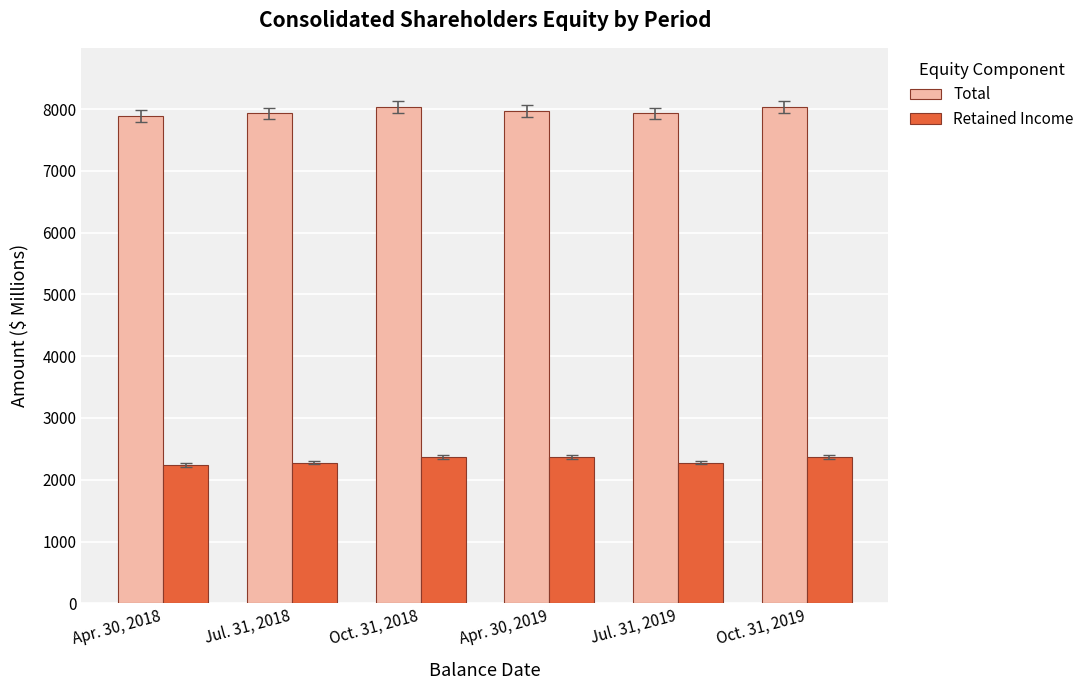

List the series in order of their peak value, lowest first.

Retained Income, Total